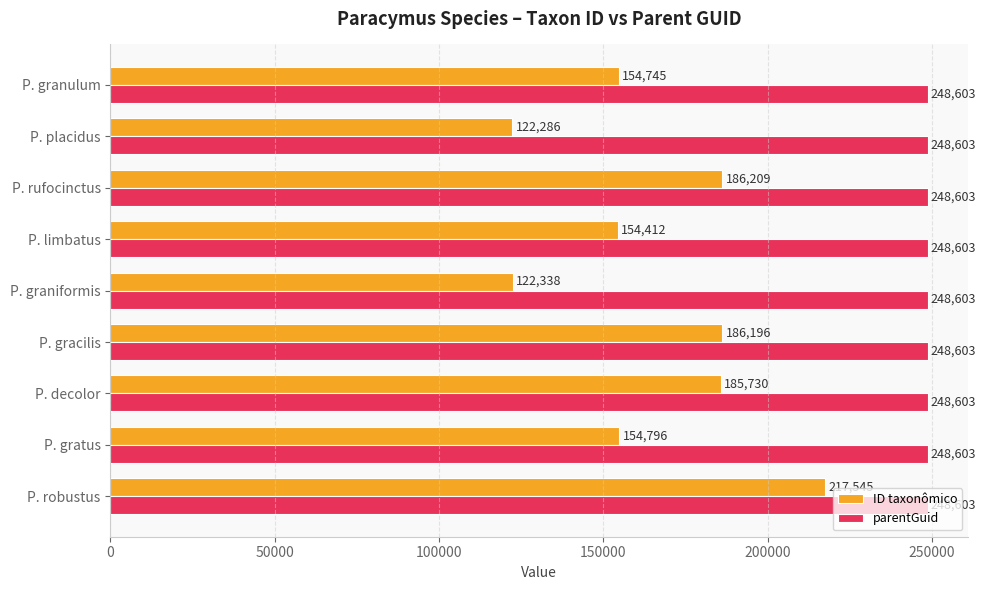

Rank the series by their average value, from lowest to highest.

ID taxonômico, parentGuid